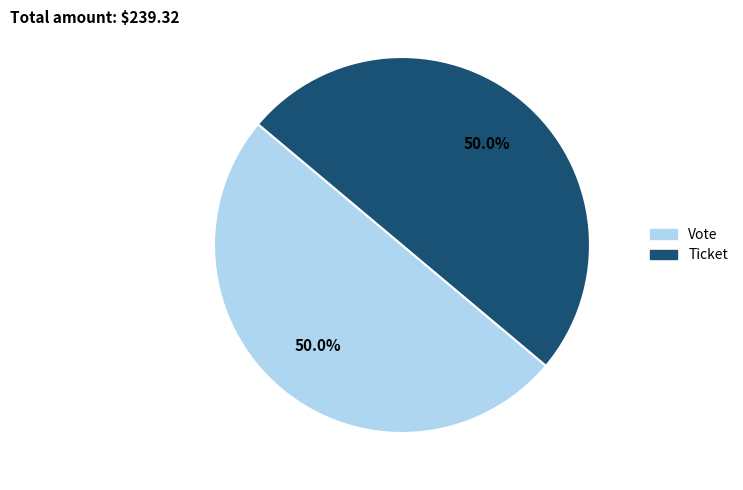

How many slices are in this pie chart?

2